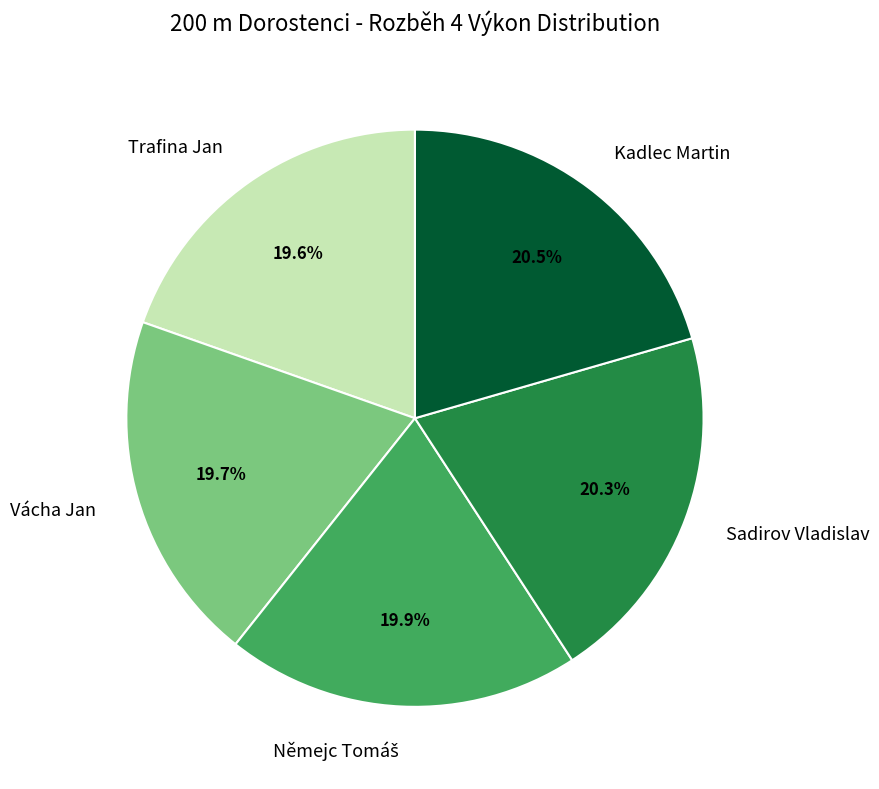

How many slices are in this pie chart?

5